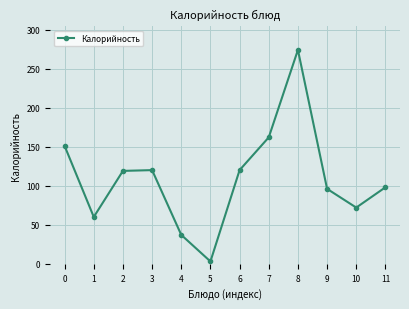

What is the value of the 10th point from the left?

96